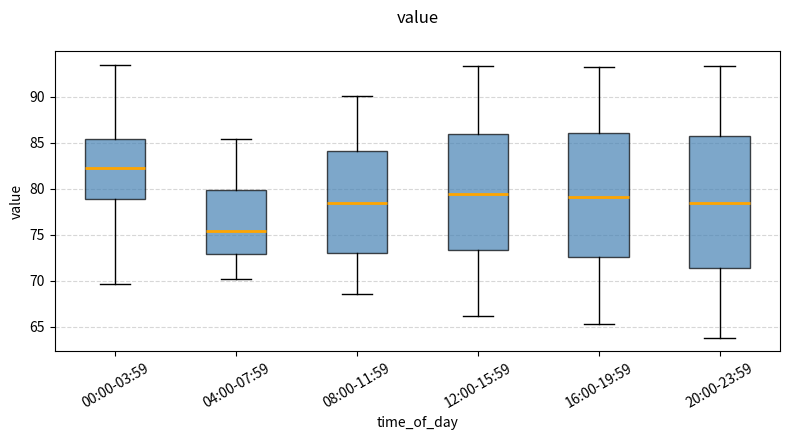

Where is the upper edge of the box for 16:00-19:59 on the y-axis? The values are not printed on the chart, so give them approximately, as read against the axis.

86.0